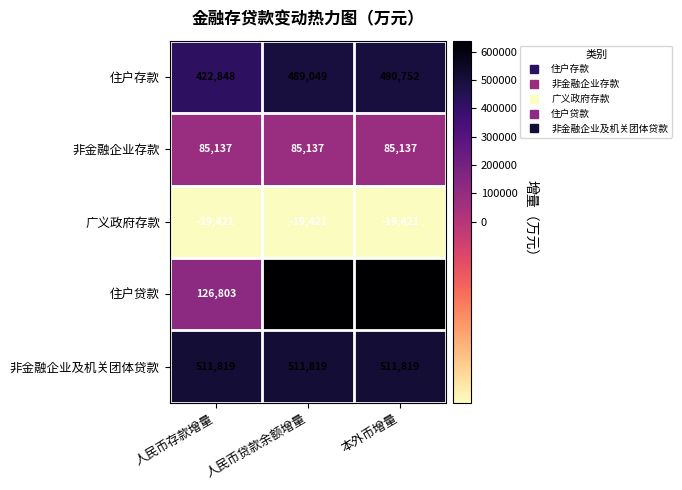

At which category is the sum across all series the highest?

人民币贷款余额增量